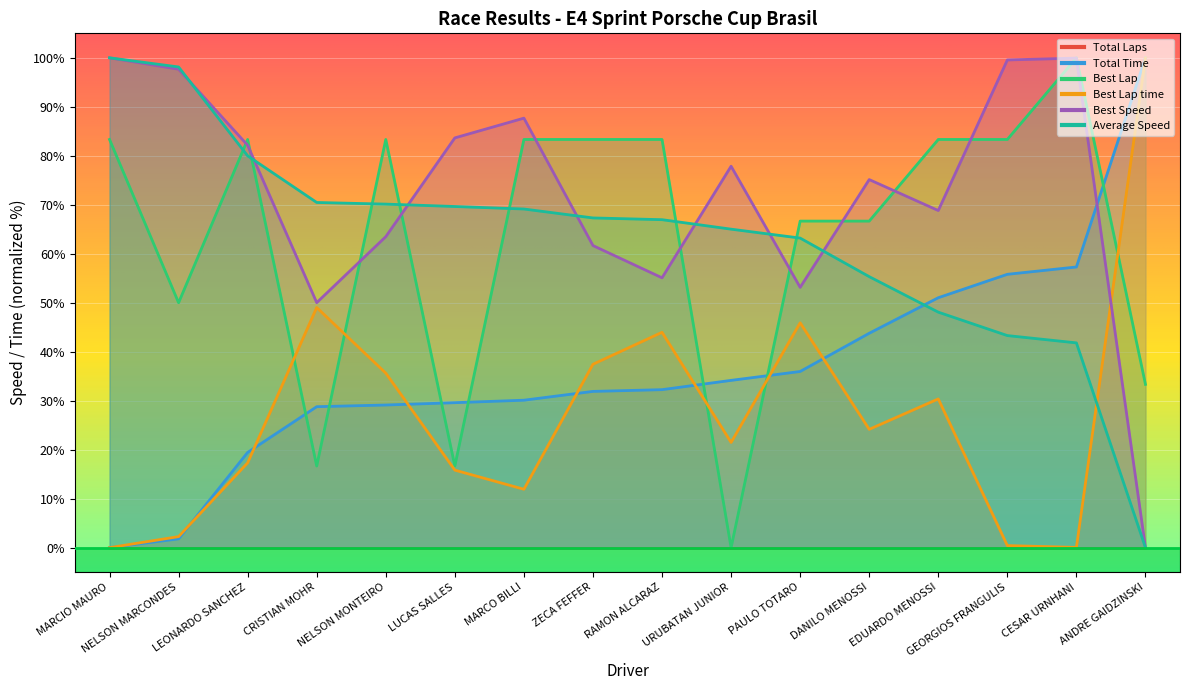

How many positive values does the Best Speed series have?

15